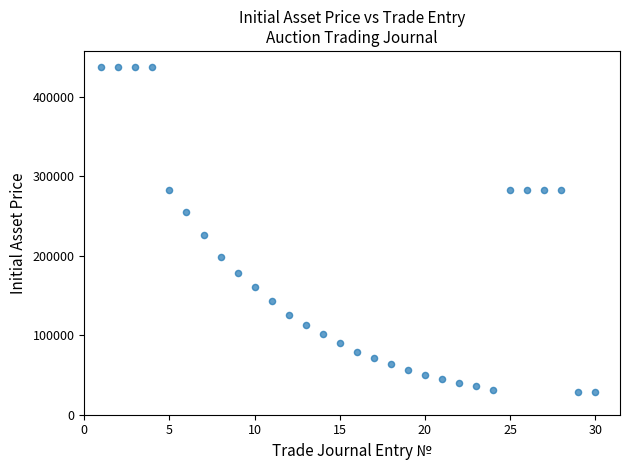

What Y value in the scatter plot is closest to 232858?

226622.4